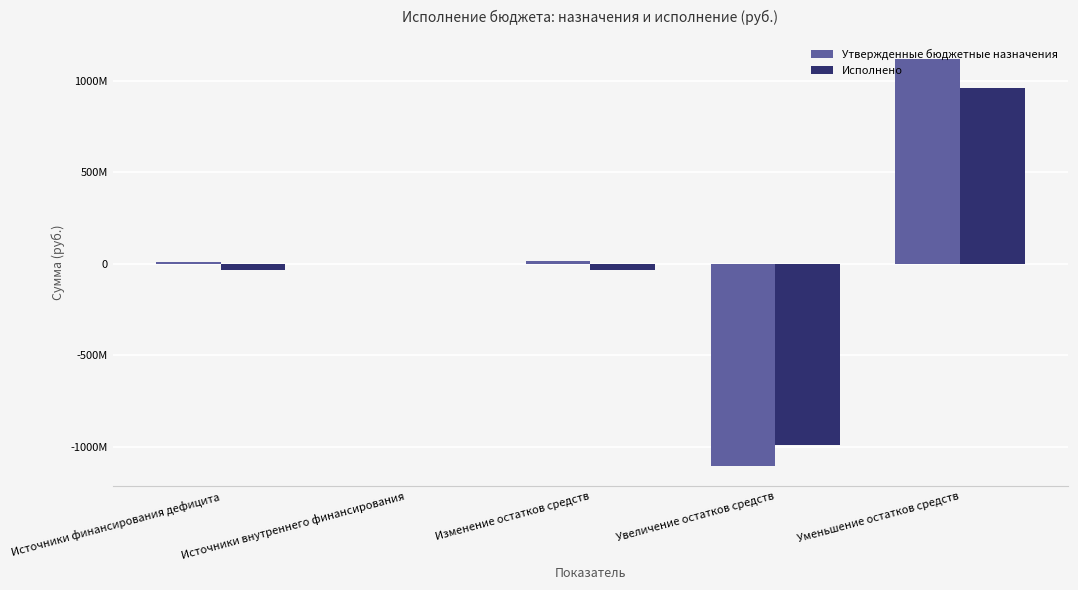

At which category is the sum across all series the highest?

Уменьшение остатков средств